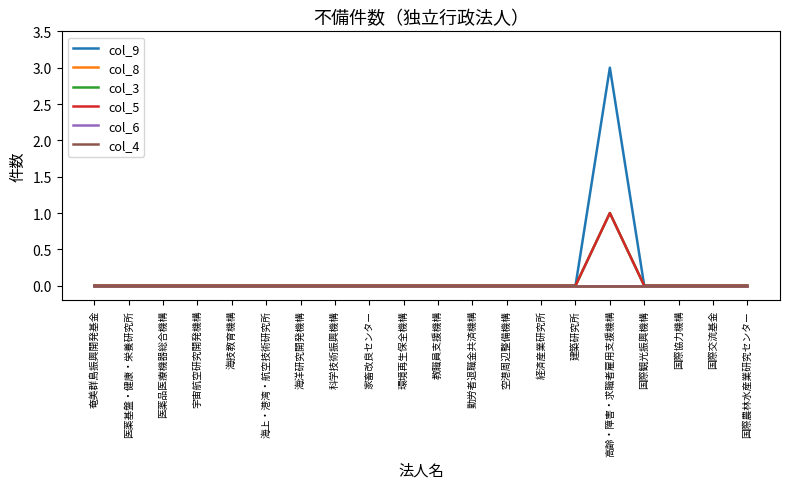

True or false: col_4 and col_5 cross at least once.

False